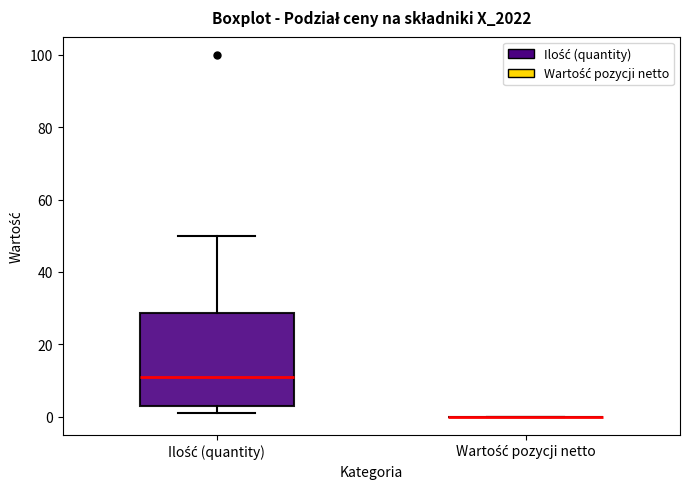

Reading left to right, read every box against the y-axis: the position of its median line, the range the box covers, and the ends of its whiskers. The values are not printed on the chart, so give them approximately, as read against the axis.

Ilość (quantity): median 12, box 4 to 28, whiskers 2 to 50
Wartość pozycji netto: box collapsed to a line at 0, whiskers 0 to 0